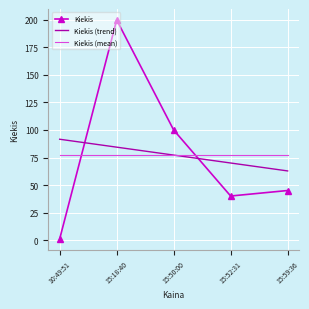

True or false: Kiekis (trend) has a value of 77.2 at 15:50:00.

True